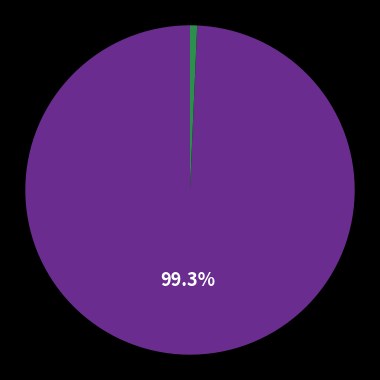

Is there any slice that represents more than half of the pie?

Yes